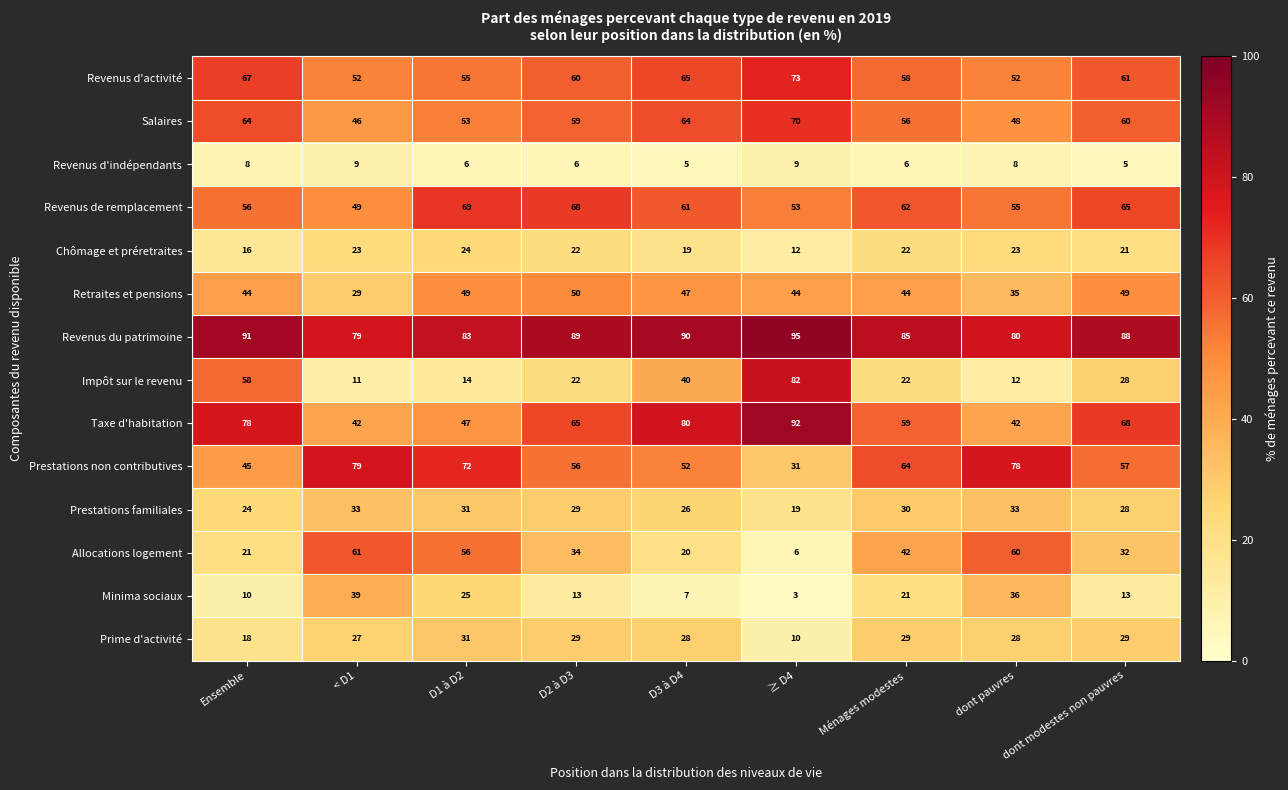

What is the sum of the Chômage et préretraites values at dont pauvres and dont modestes non pauvres?

44